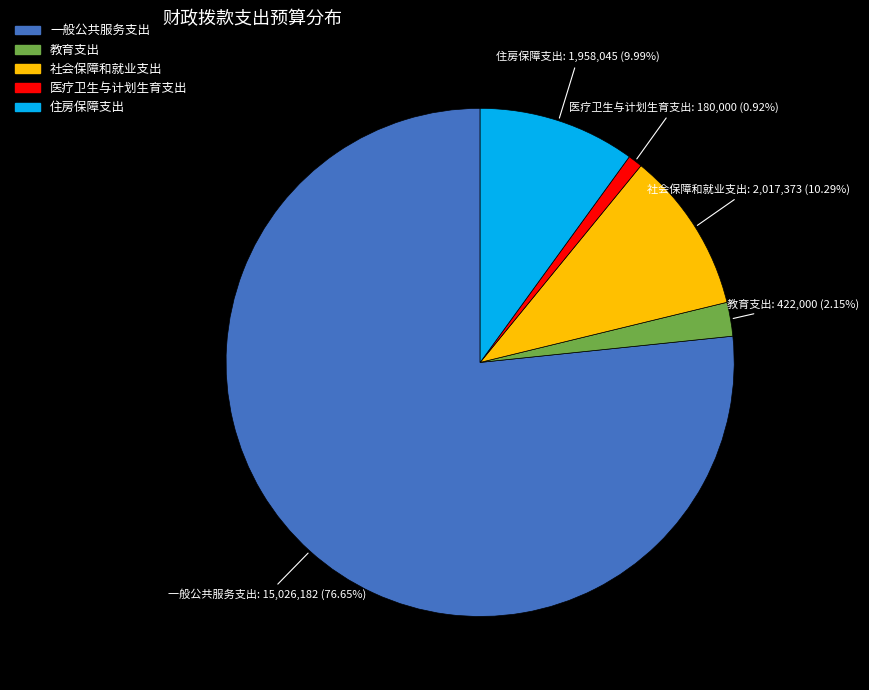

How many slices are in this pie chart?

5